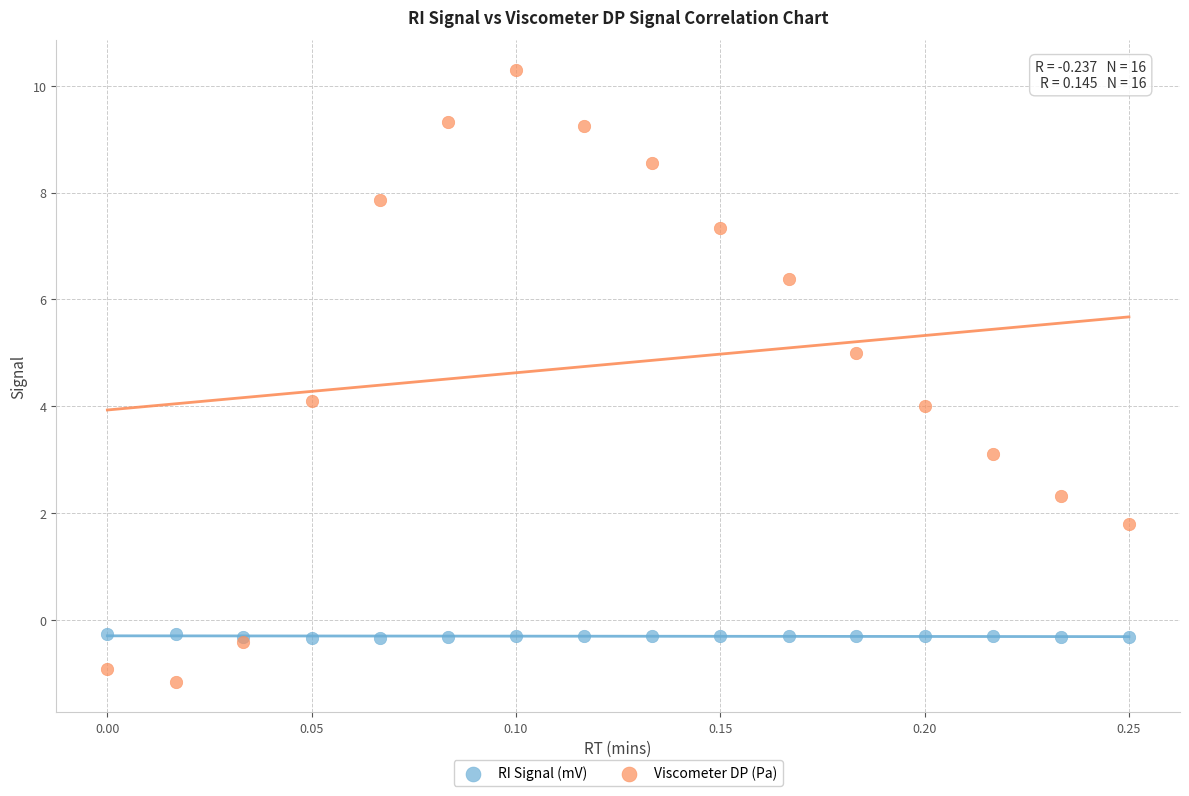

Which series reaches the minimum Y coordinate?

Viscometer DP (Pa)